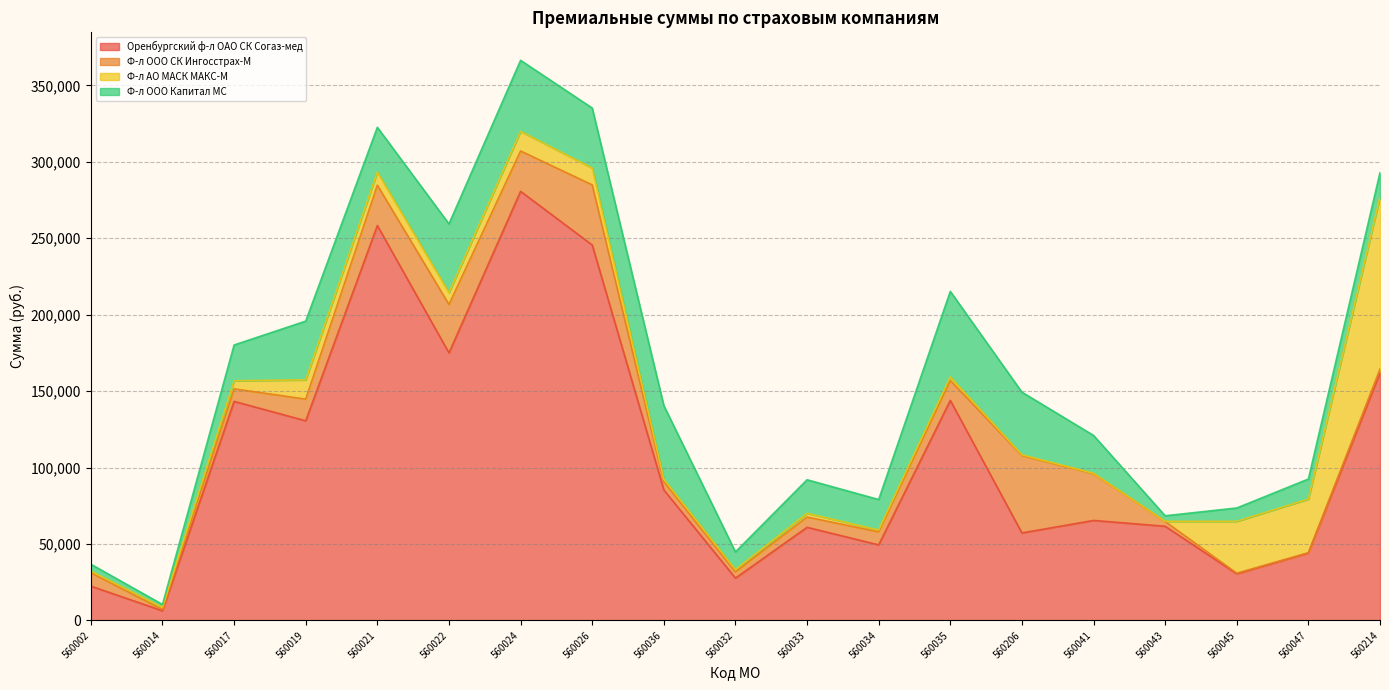

What are all the series names shown in the legend?

Оренбургский ф-л ОАО СК Согаз-мед, Ф-л ООО СК Ингосстрах-М, Ф-л АО МАСК МАКС-М, Ф-л ООО Капитал МС